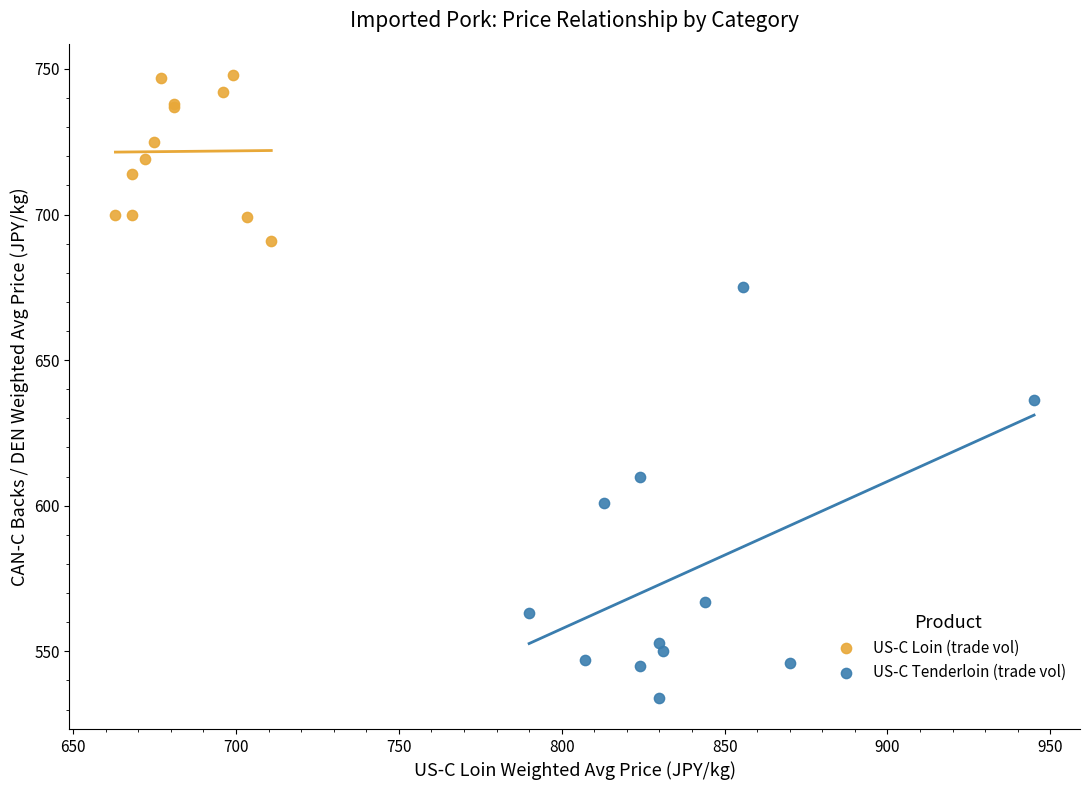

Which series has the largest Y range (max minus min)?

US-C Tenderloin (trade vol)